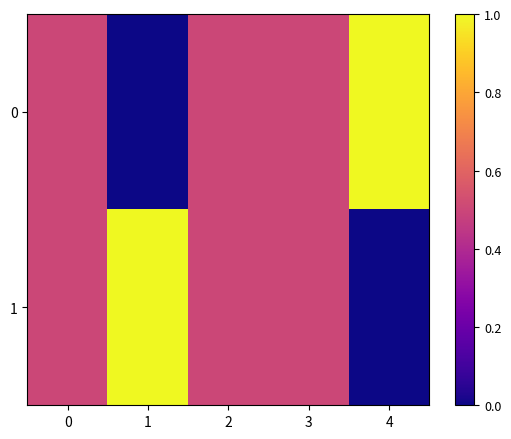

What is the greatest value displayed?

1.0